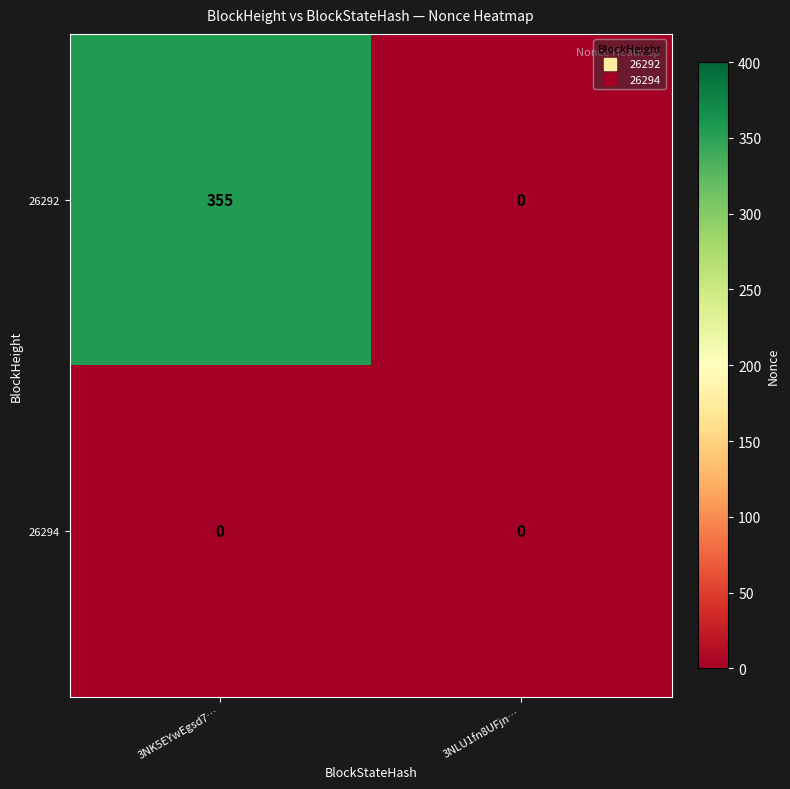

Rank the series by their average value, from lowest to highest.

26294, 26292